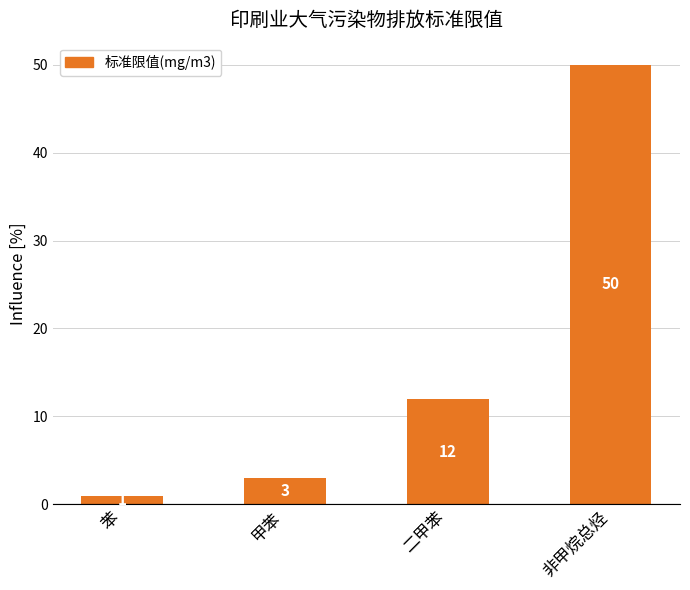

What is the difference between the values at 苯 and 甲苯?

2